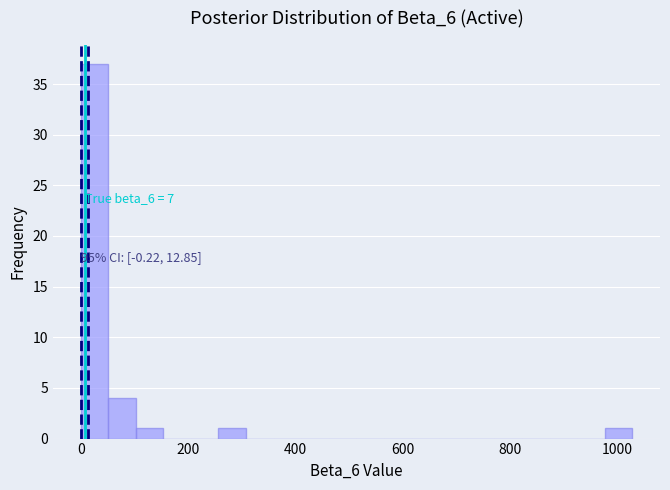

Around what value on the x-axis is the tallest bar? Give the approximate position of its centre, as read against the axis.

20